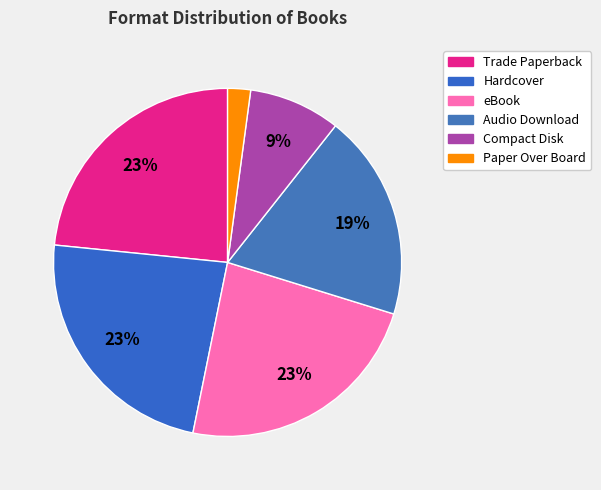

Which category has the smallest portion of the pie?

Paper Over Board